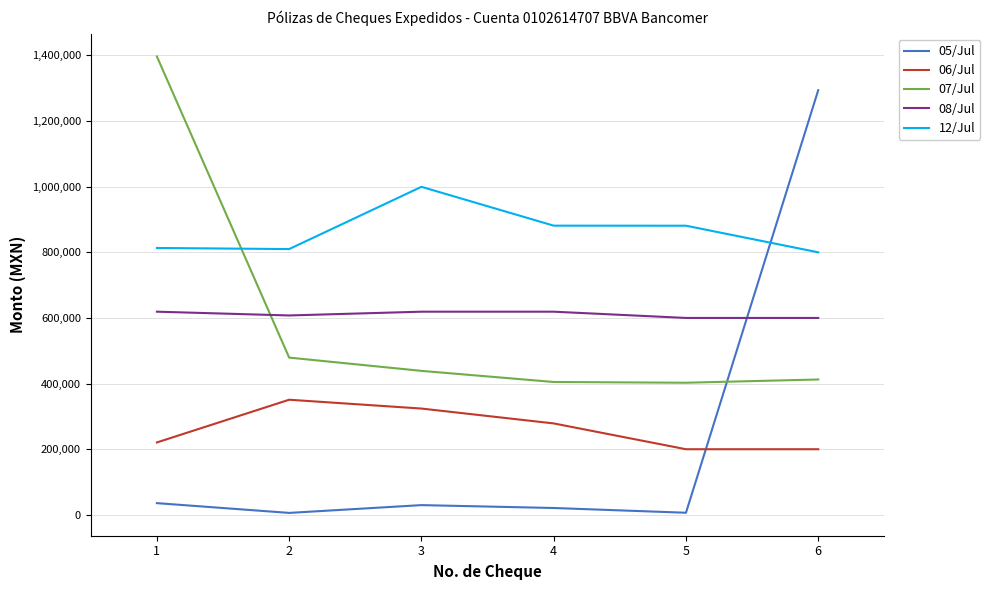

True or false: 06/Jul has a value of 337499.7 at 1.

False